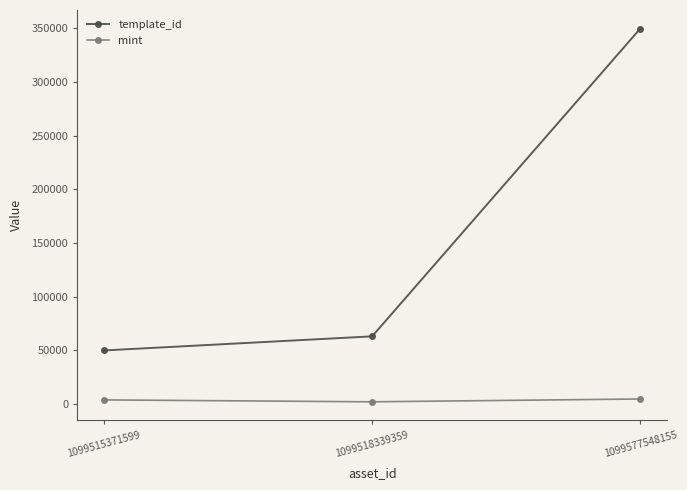

Where is template_id nearest to the value 199686?

1099518339359